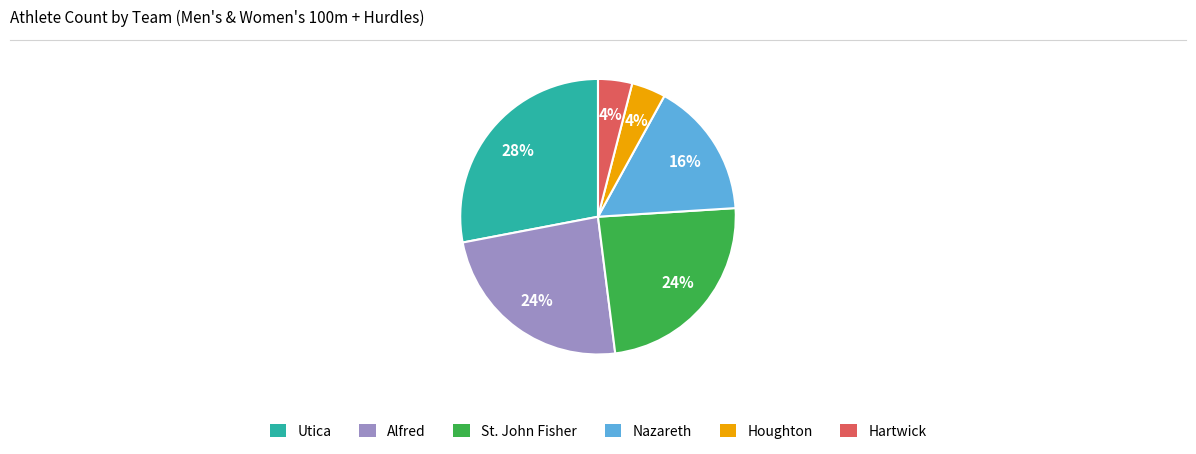

Is there any slice that represents more than half of the pie?

No